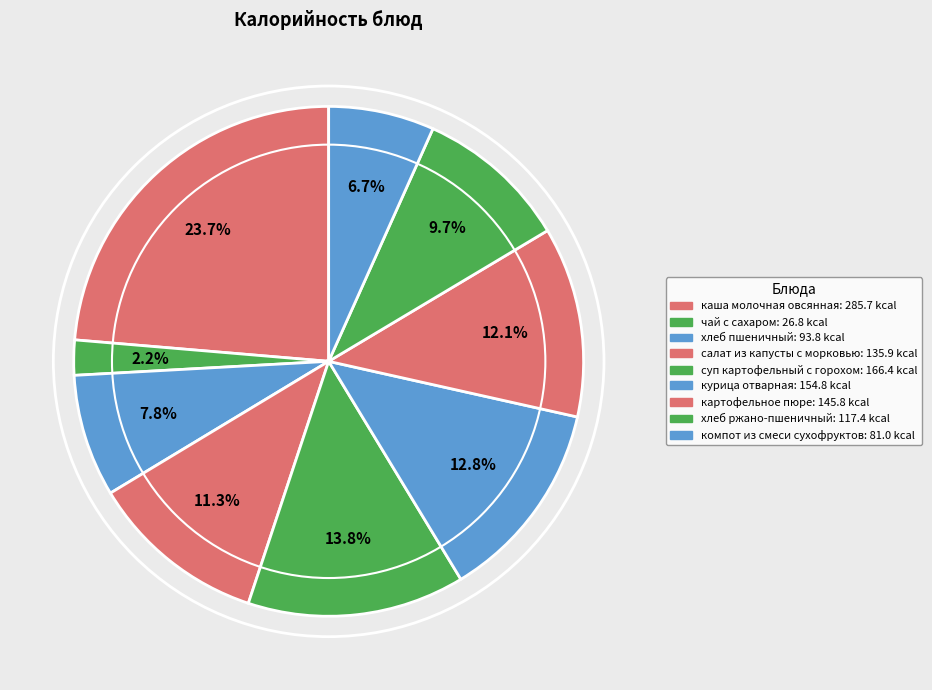

How many slices are in this pie chart?

9